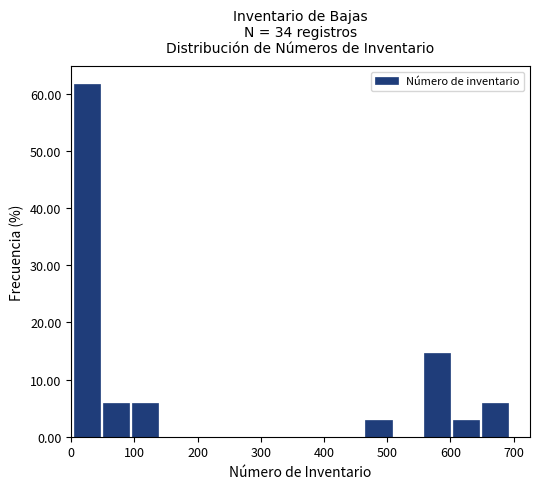

What is the height of the bar covering 90 to 140 on the x-axis? Neither the bar edges nor the heights are printed on the chart, so give them approximately, as read against the axes.

6